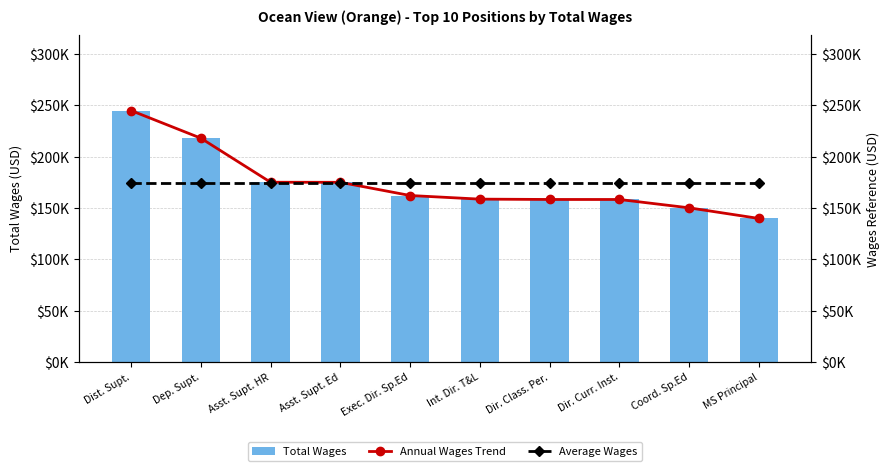

Rank the series at Dep. Supt. from highest to lowest value.

Total Wages, Annual Wages Trend, Average Wages